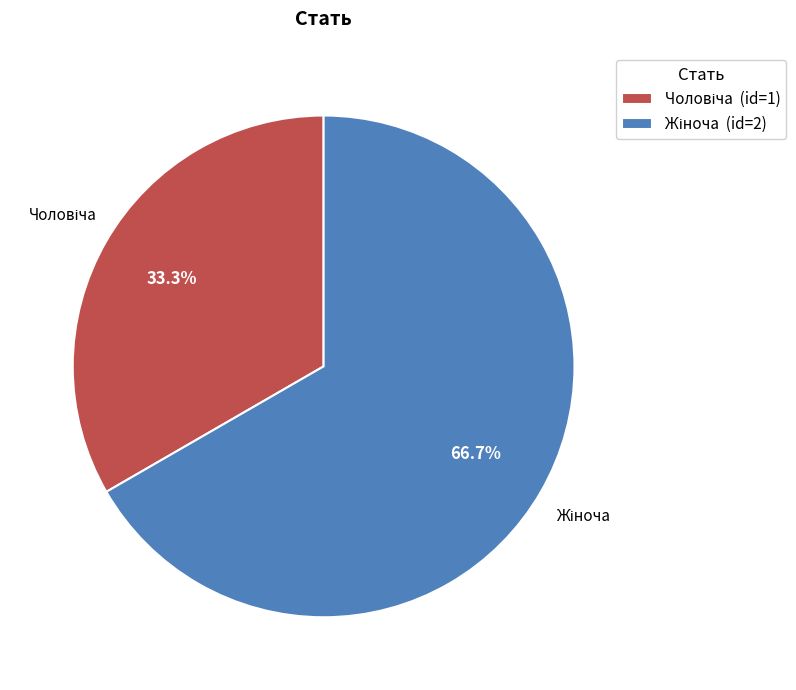

To the nearest percent, what is the difference between the largest and smallest slice percentages?

33%